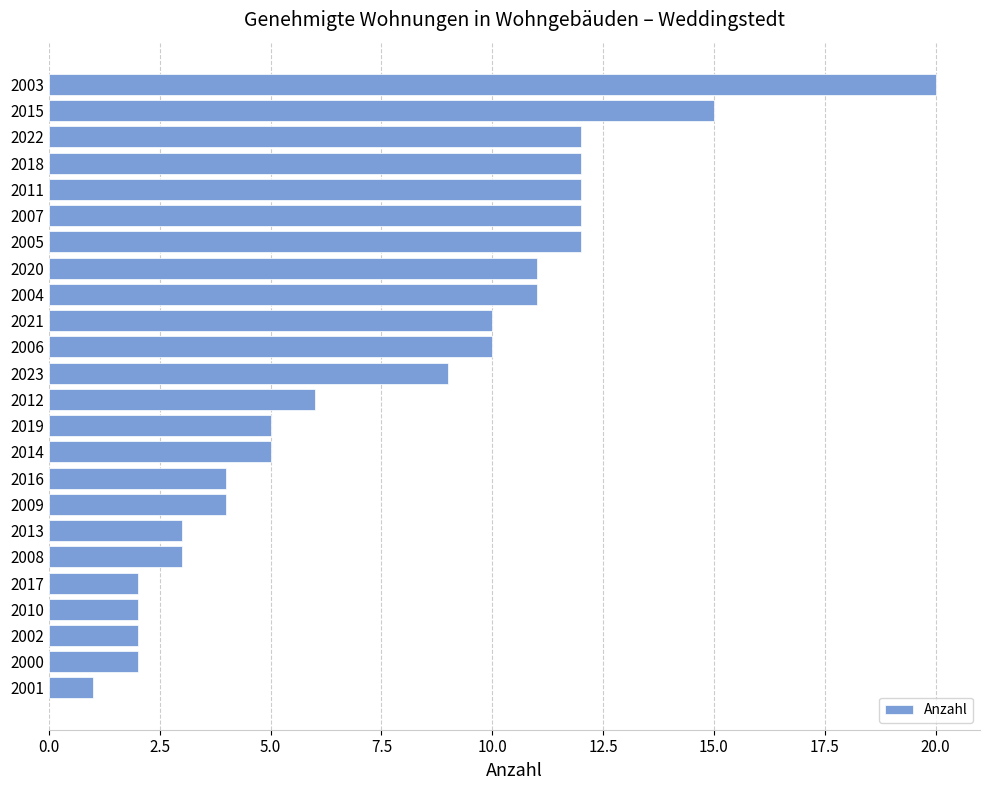

Reading bottom to top, extract all data points from this chart.

2001=1	2000=2	2002=2	2010=2	2017=2	2008=3	2013=3	2009=4	2016=4	2014=5	2019=5	2012=6	2023=9	2006=10	2021=10	2004=11	2020=11	2005=12	2007=12	2011=12	2018=12	2022=12	2015=15	2003=20